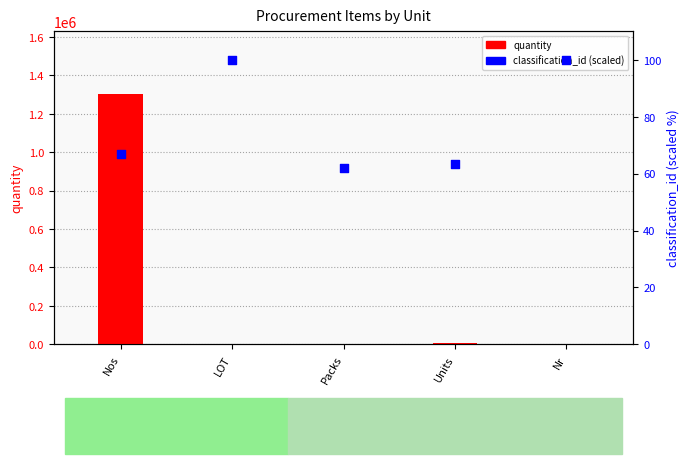

What is the total value across all series at Nr?

102.0